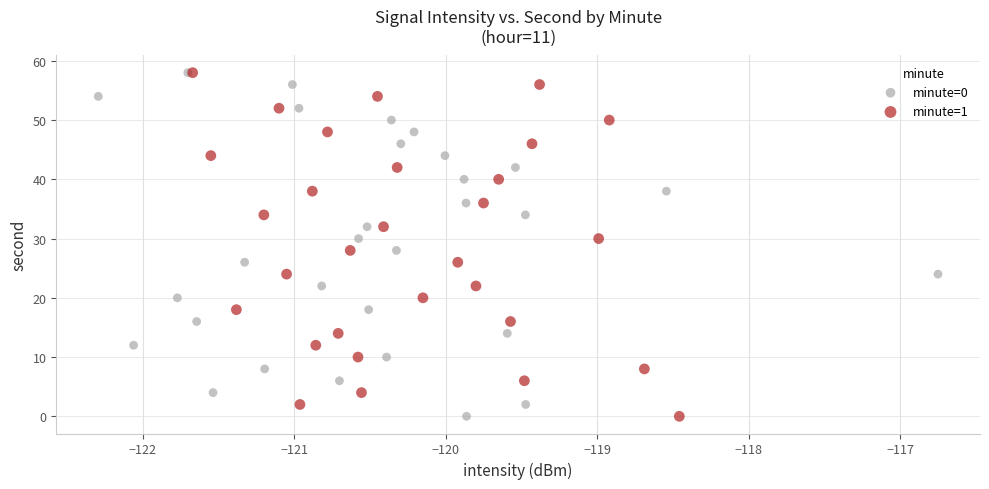

What are all the series names shown in the legend?

minute=0, minute=1